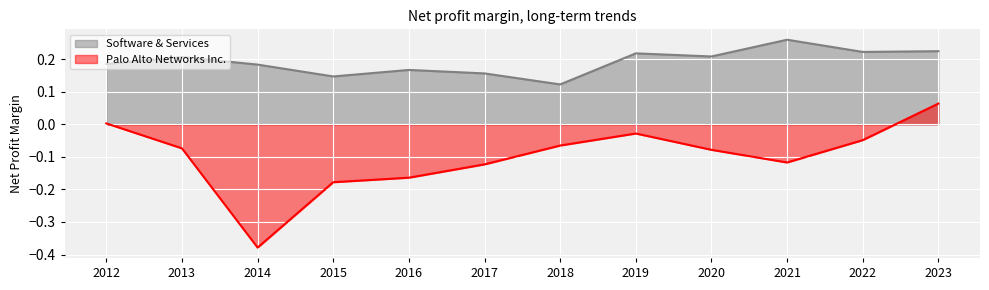

True or false: Software & Services has a value of 0.4 at 2013.

False